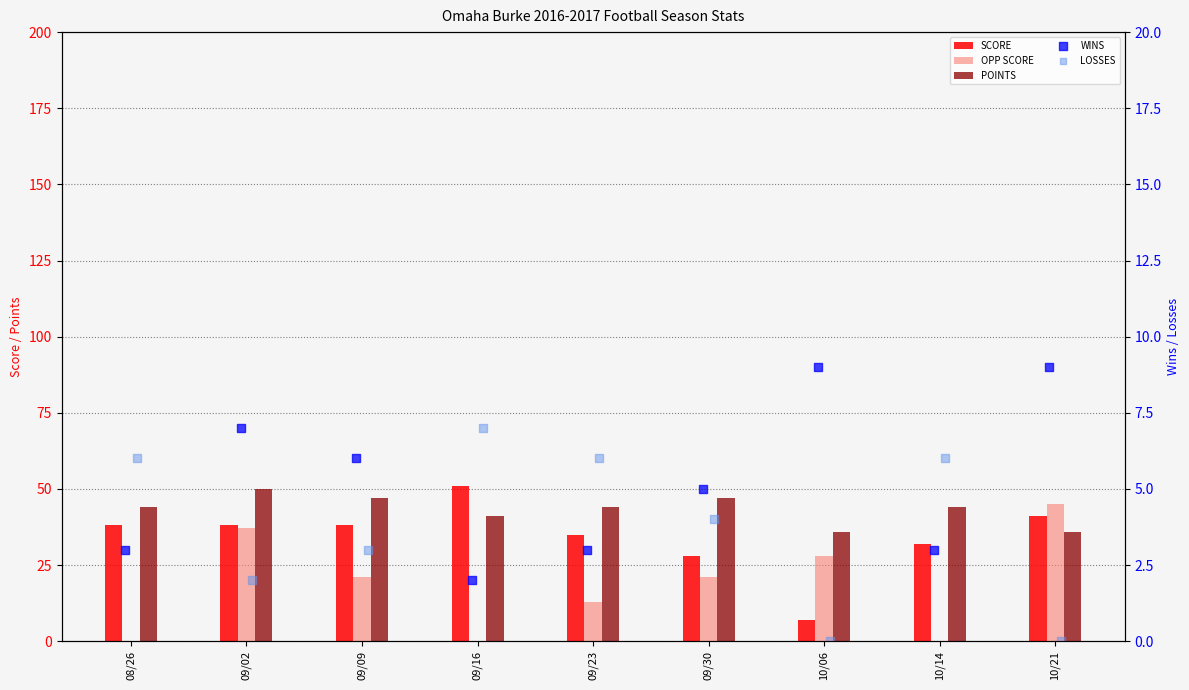

At how many categories does at least one series exceed 29?

9